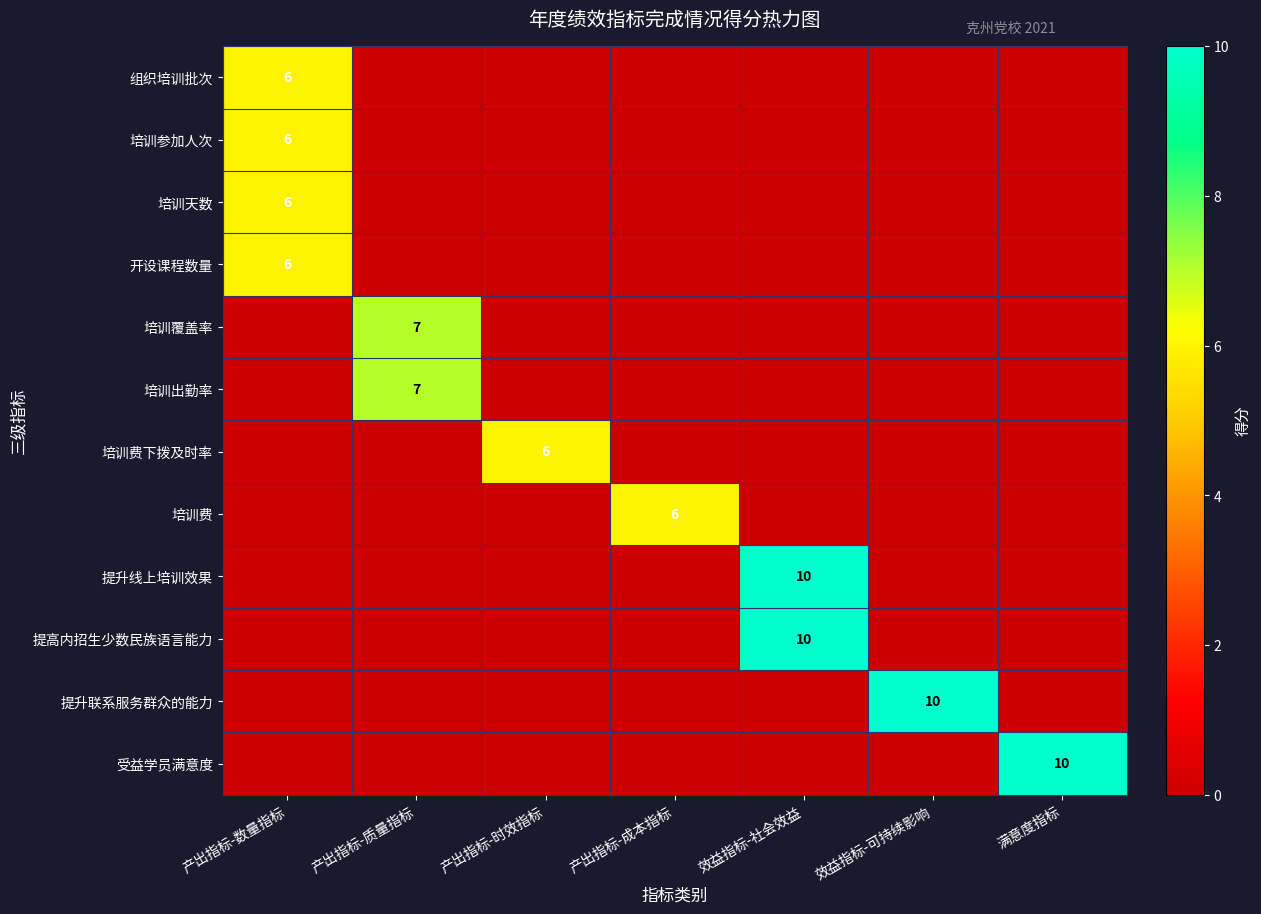

True or false: 培训费 has a value of 6 at 产出指标-成本指标.

True